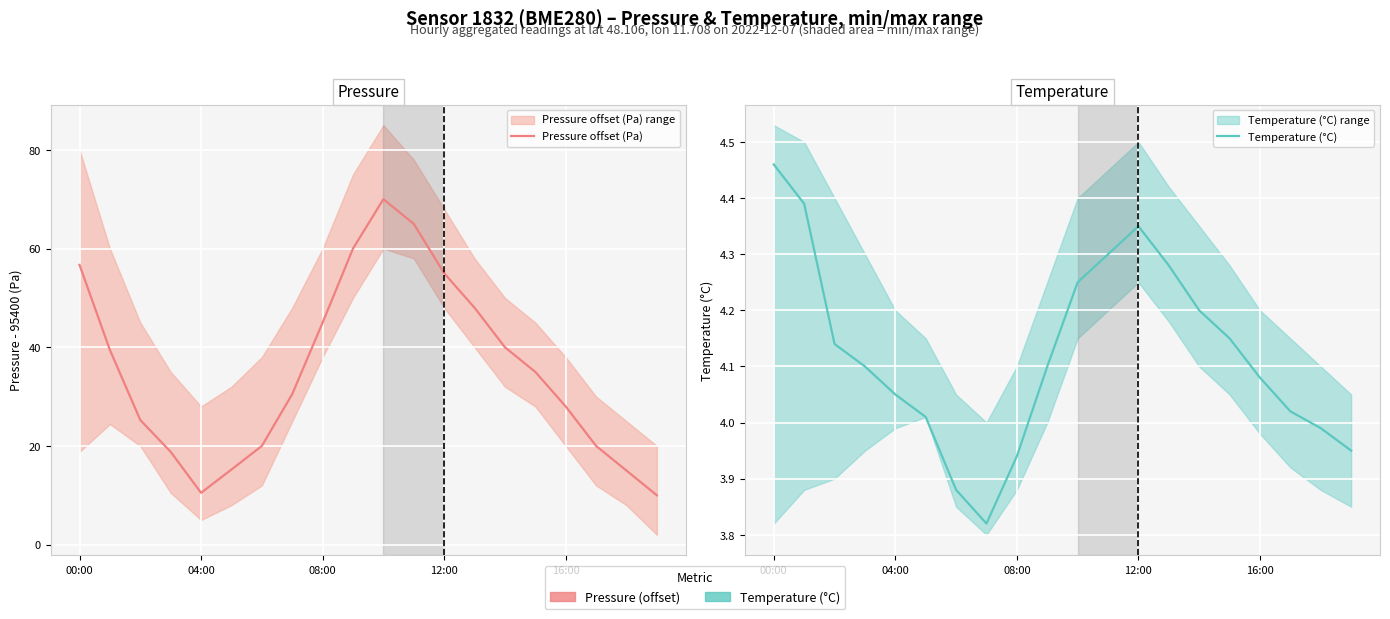

Which category has the highest value in the Pressure offset (Pa) series?

10